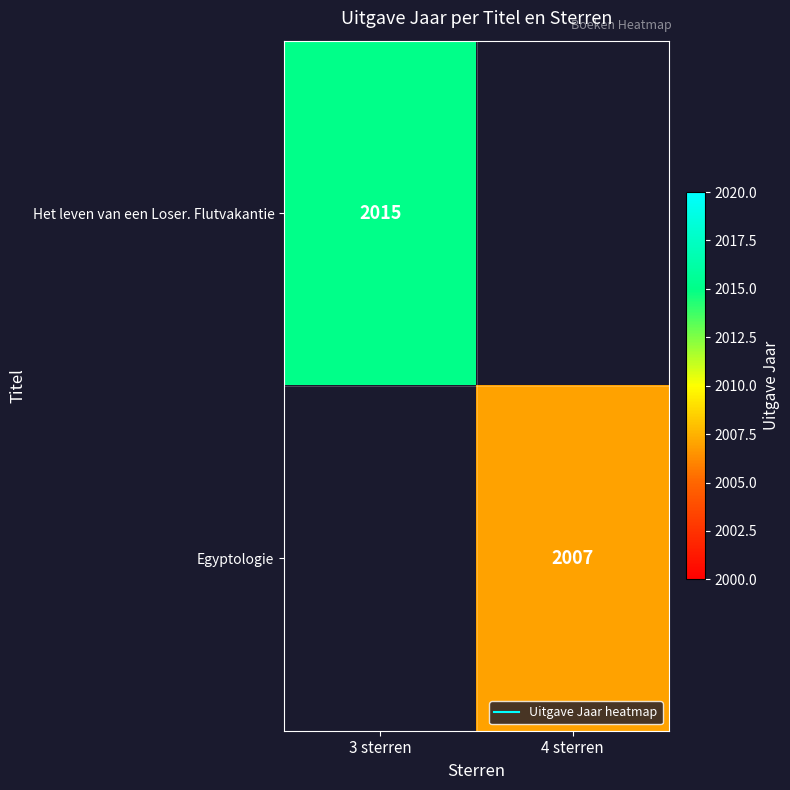

Where is Het leven van een Loser. Flutvakantie nearest to the value 2015?

3 sterren